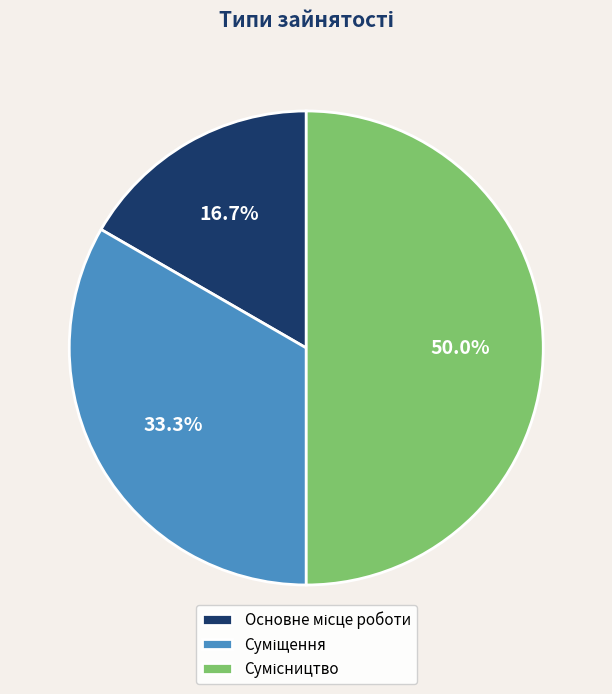

Rank the categories by value from highest to lowest.

Сумісництво, Суміщення, Основне місце роботи